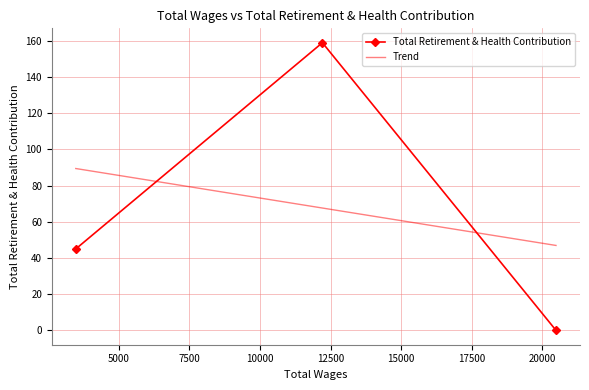

What is the highest value of the Total Retirement & Health Contribution series?

159